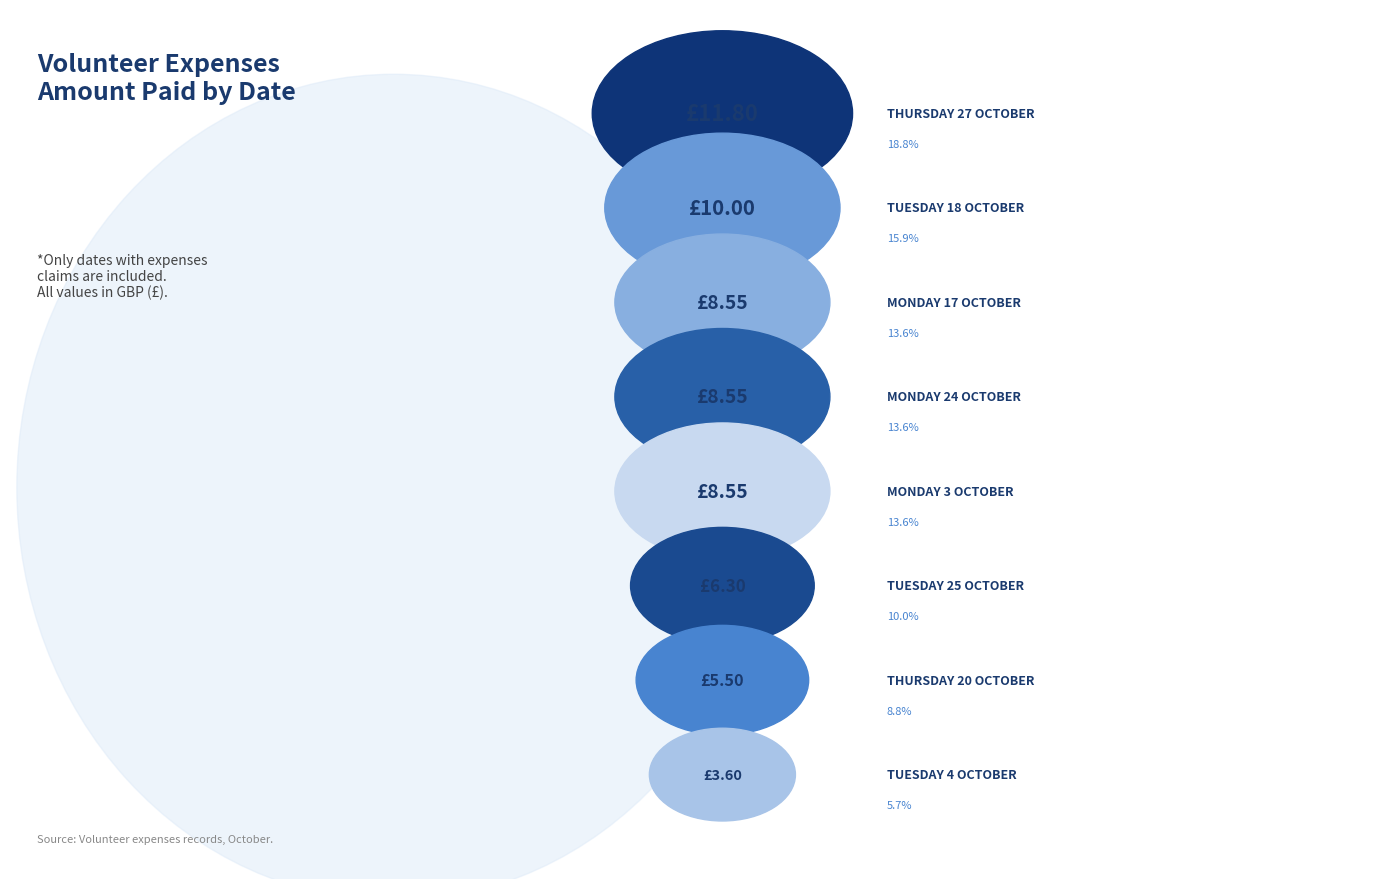

Does any single category account for the majority?

No